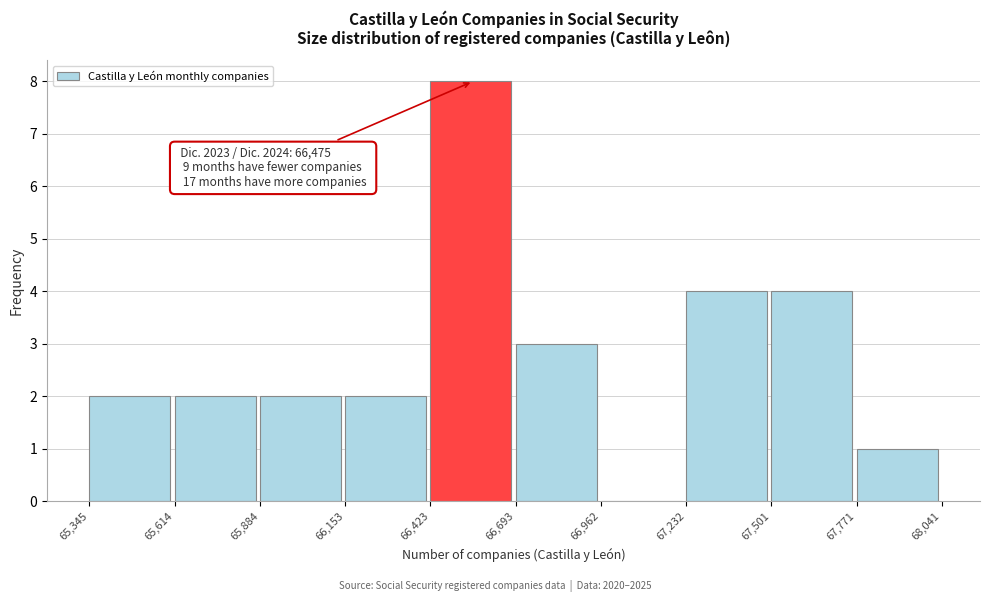

Over which range of the x-axis is the bar tallest?

66,423 to 66,693